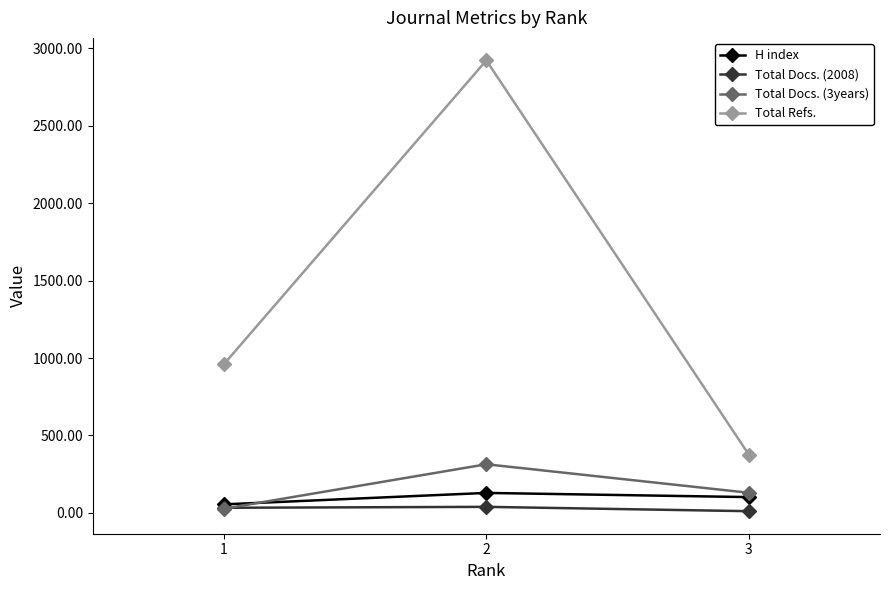

What is the value of the Total Docs. (3years) point at the 2nd from the left?

314